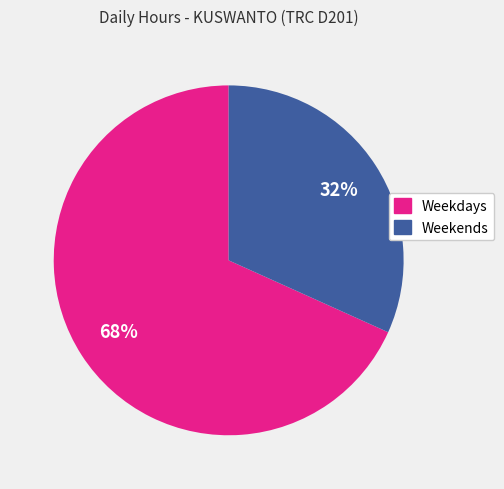

To the nearest percent, what is the average slice percentage?

50%